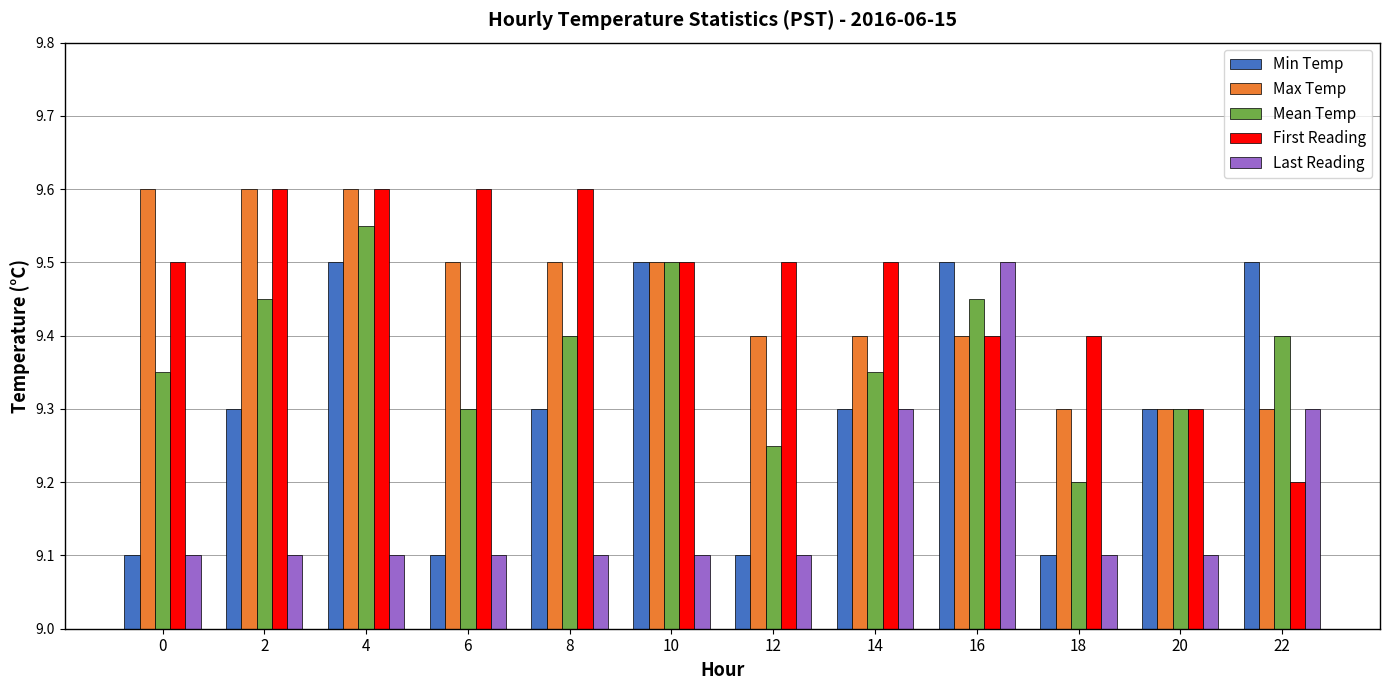

Is the value of Max Temp at 12 greater than the value of Last Reading at 22?

Yes